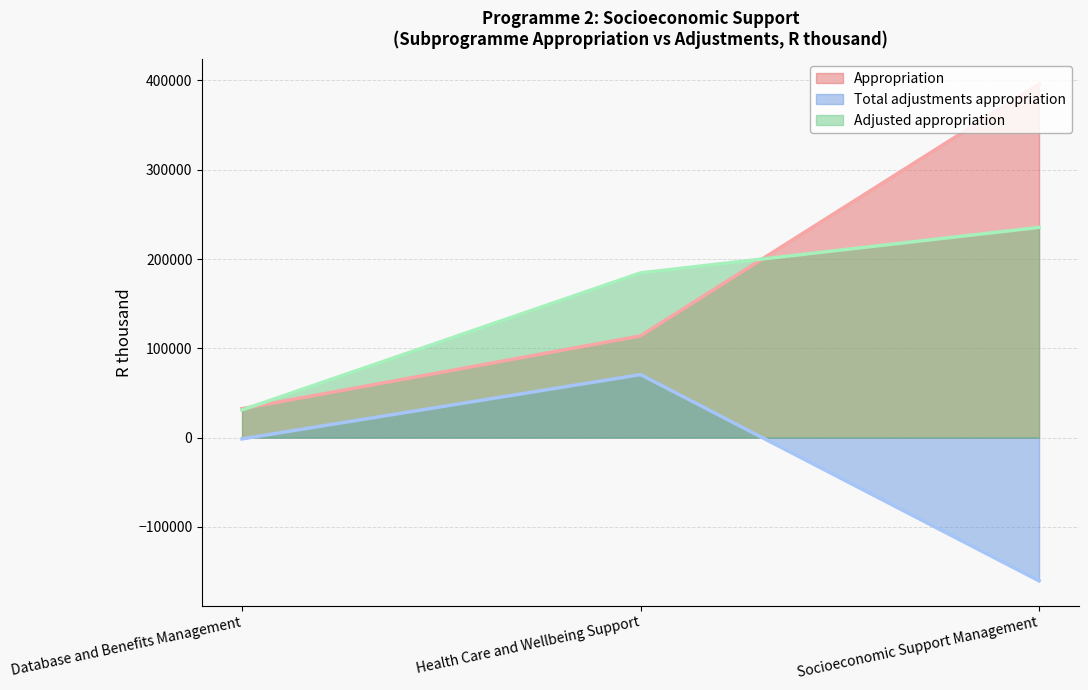

Is it true that Adjusted appropriation equals 131196 at Socioeconomic Support Management?

False